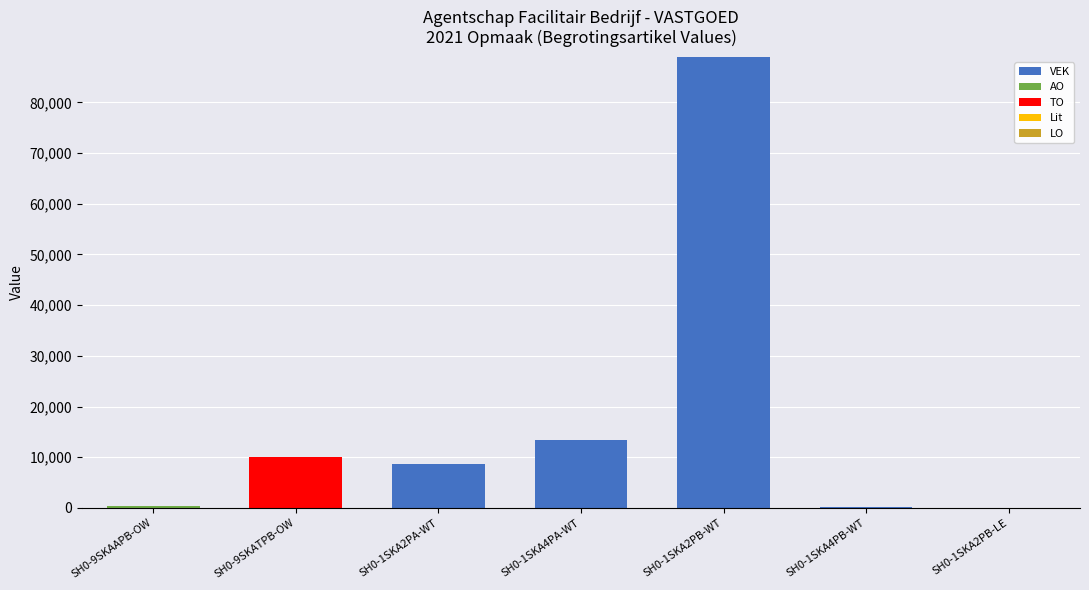

The value of VEK at SH0-1SKA2PA-WT is 8601. True or false?

True